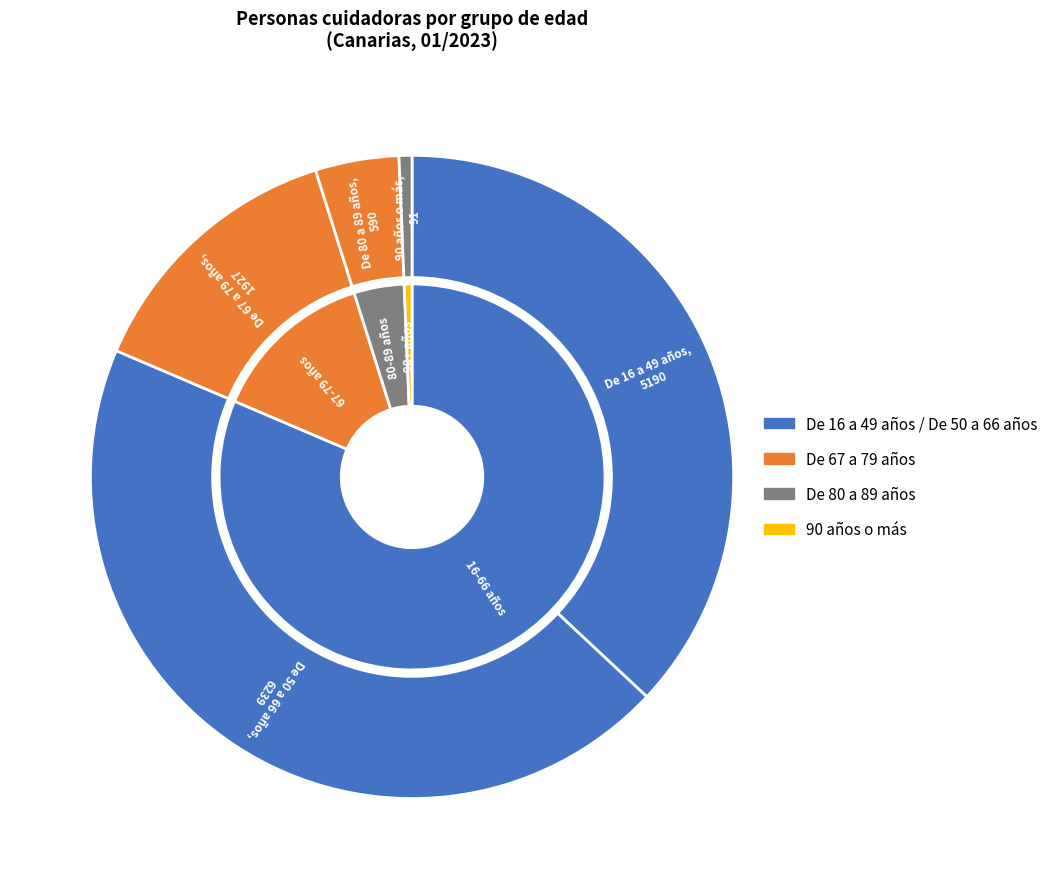

Which slice is the largest?

De 50 a 66 años